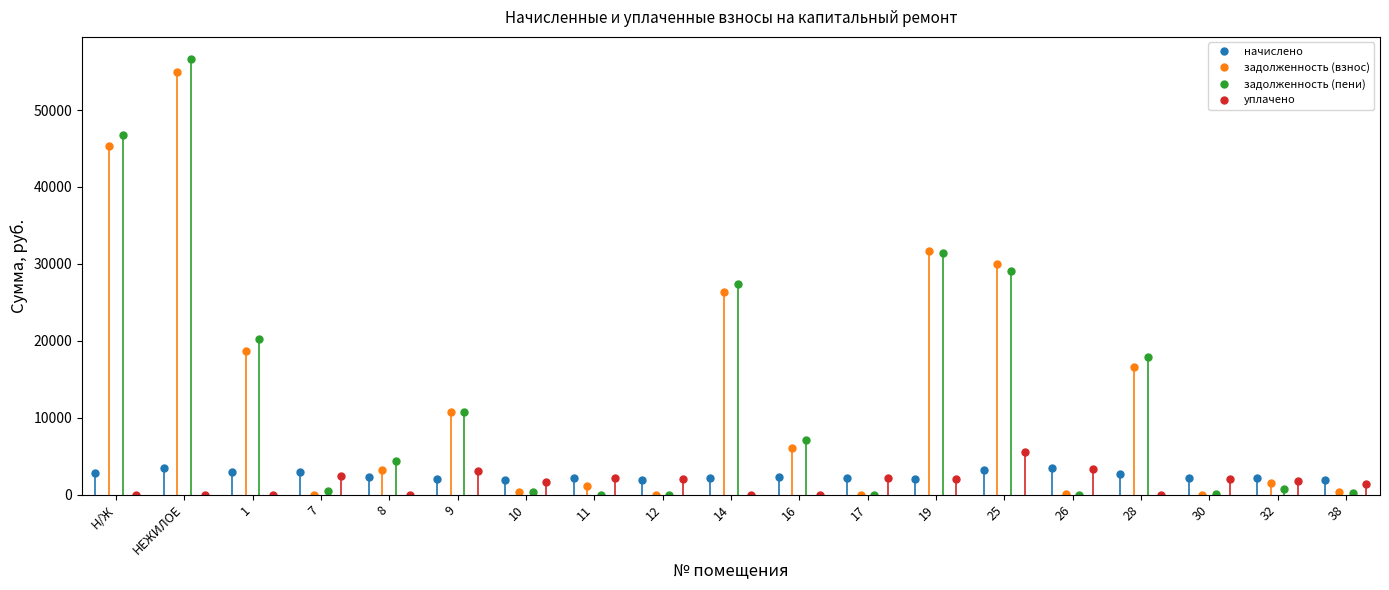

How many times do уплачено and задолженность (взнос) cross each other?

9